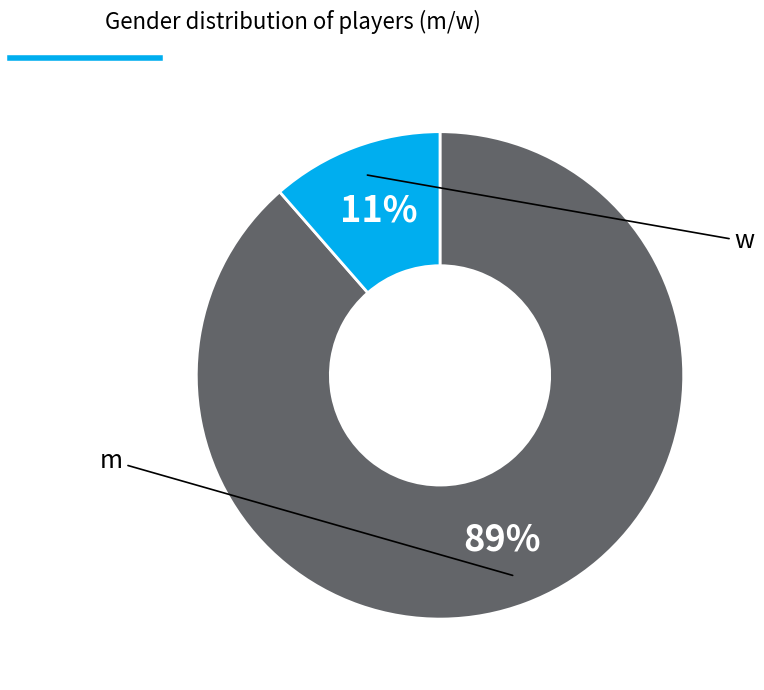

Does any single category account for the majority?

Yes